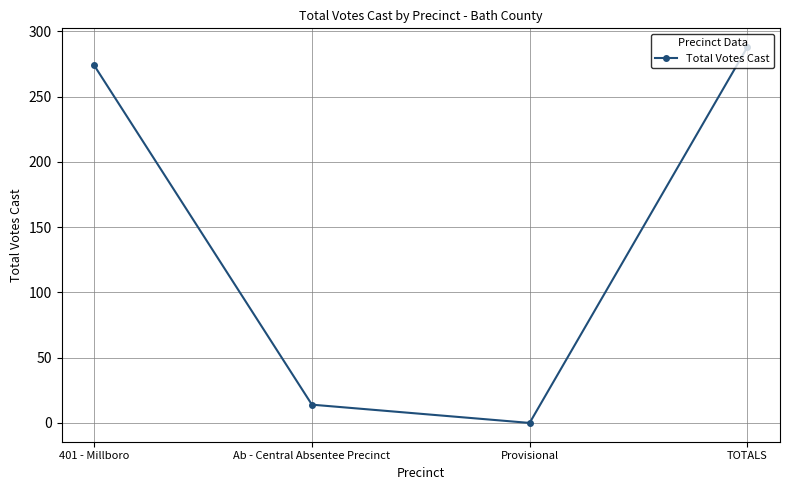

What is the change in value from 401 - Millboro to TOTALS?

+14